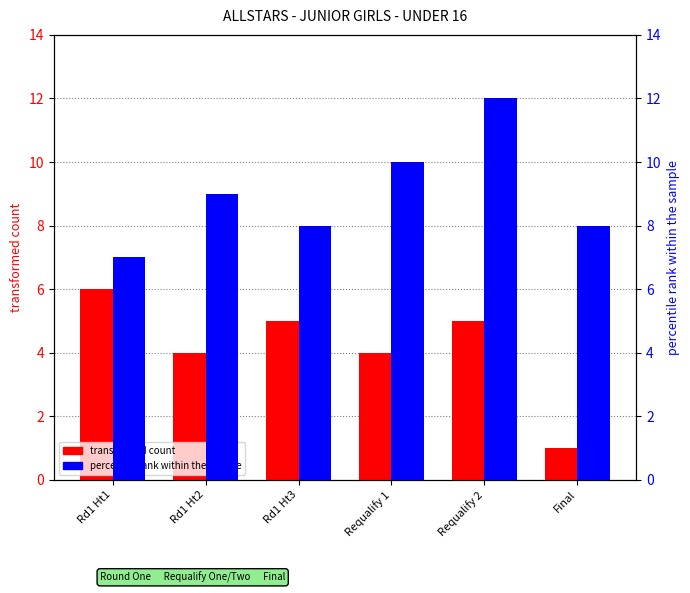

What is the value of the percentile rank within the sample bar at the 2nd from the left?

9